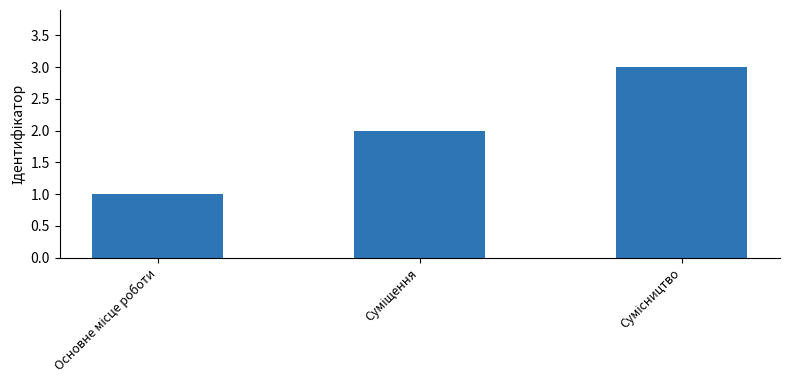

What is the greatest value displayed?

3